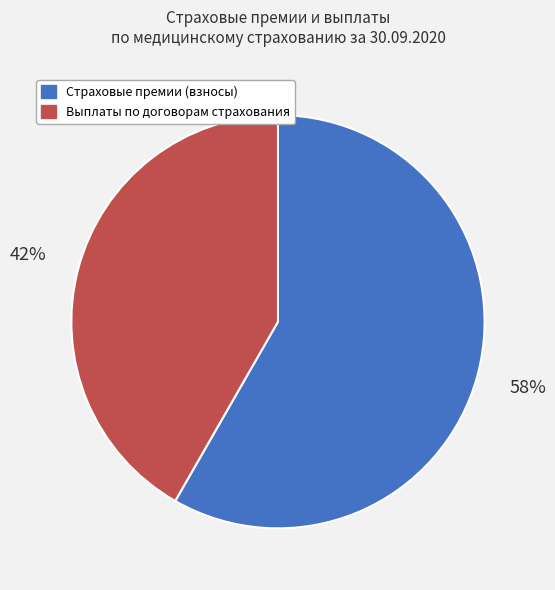

Is Выплаты по договорам страхования the majority of the pie?

No